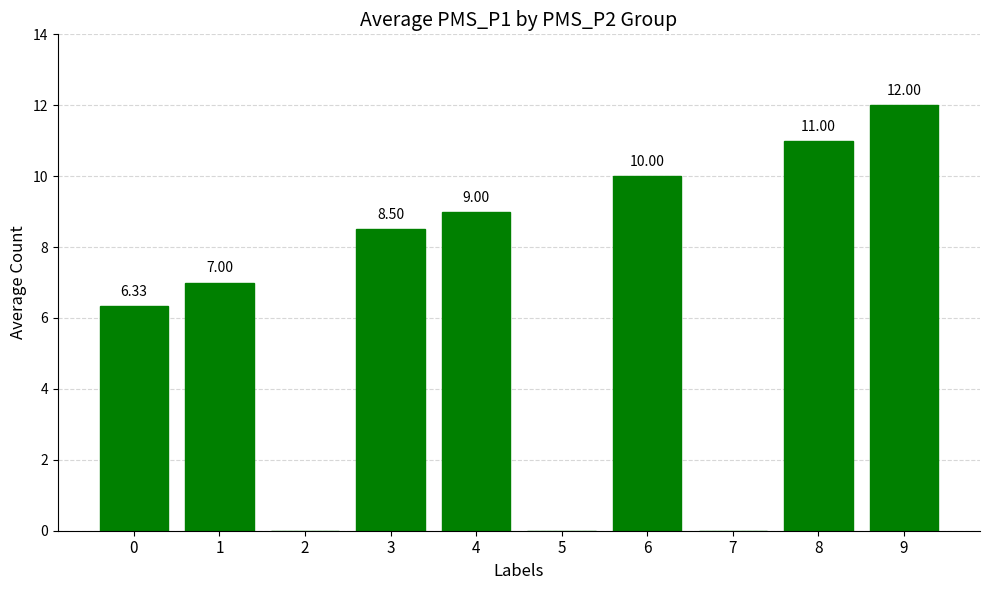

The value at 4 is 9.0. True or false?

True